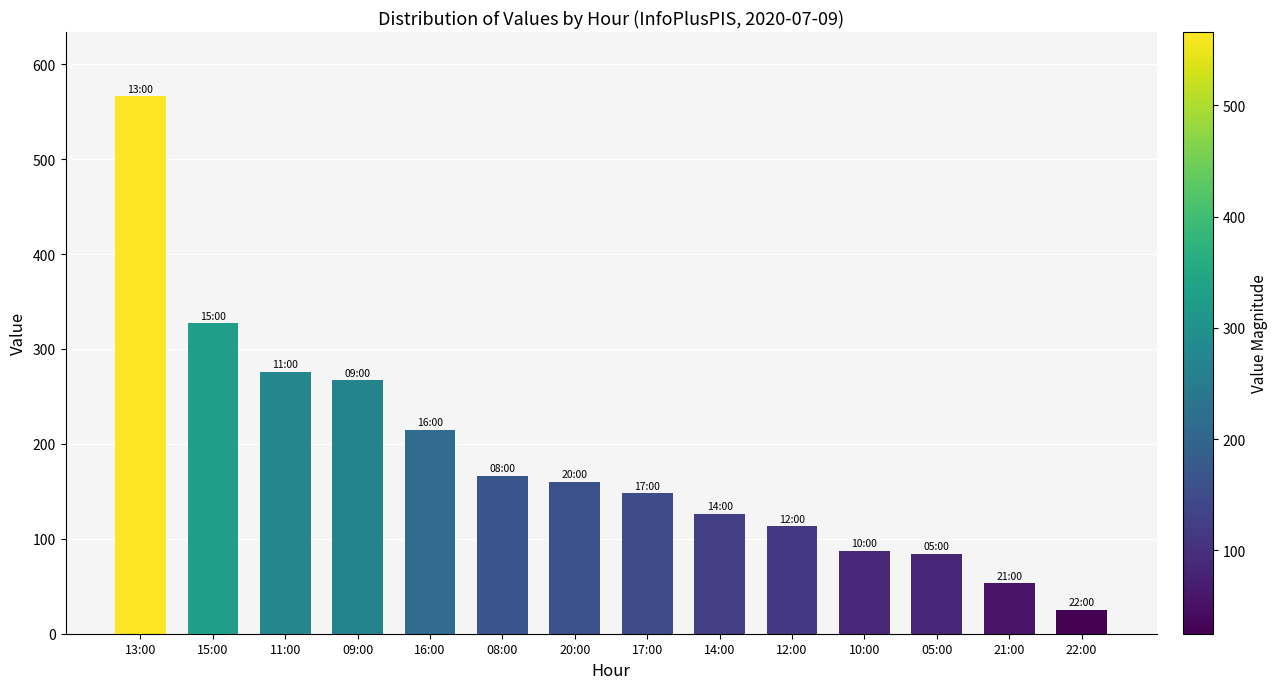

What position from the left is 05:00?

12